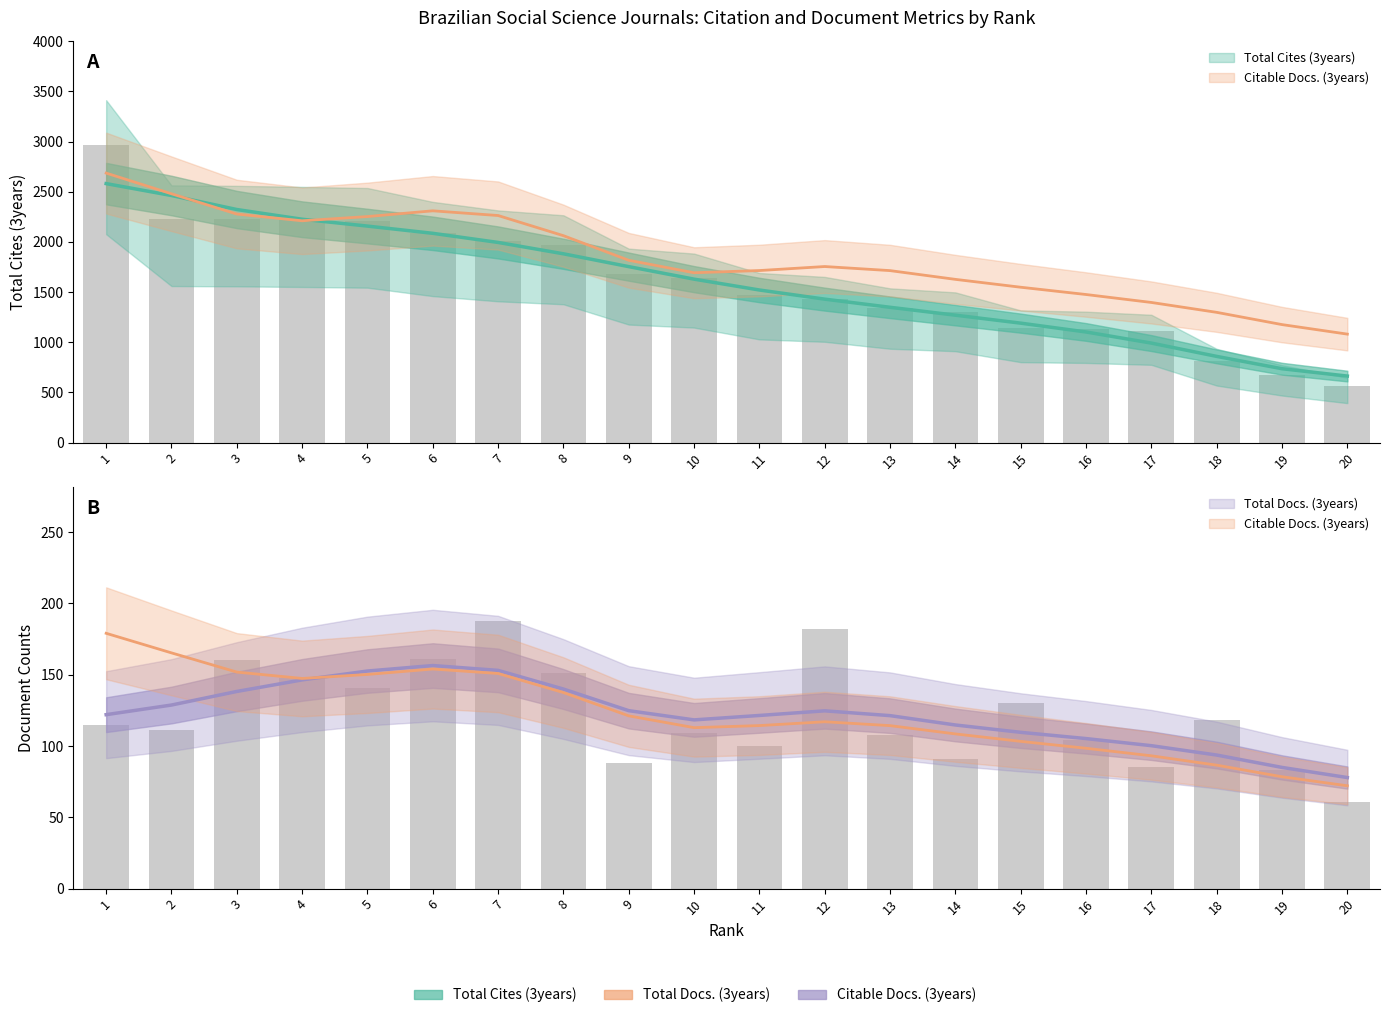

What is the value of the Total Docs. (3years) bar at the 4th from the left?

148